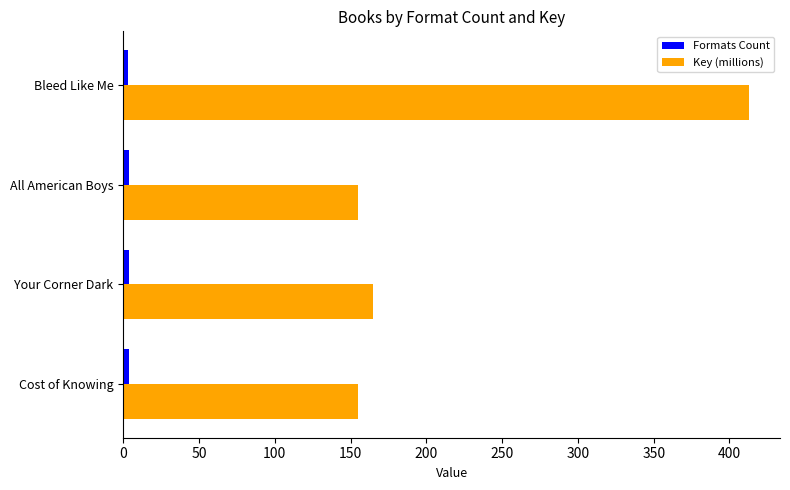

True or false: Key (millions) has a value of 38.3 at Cost of Knowing.

False